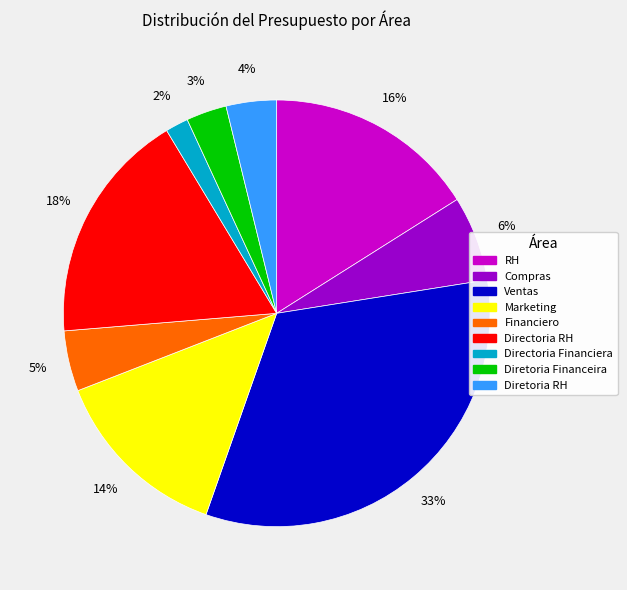

To the nearest percent, what percentage of the pie is Directoria RH?

18%